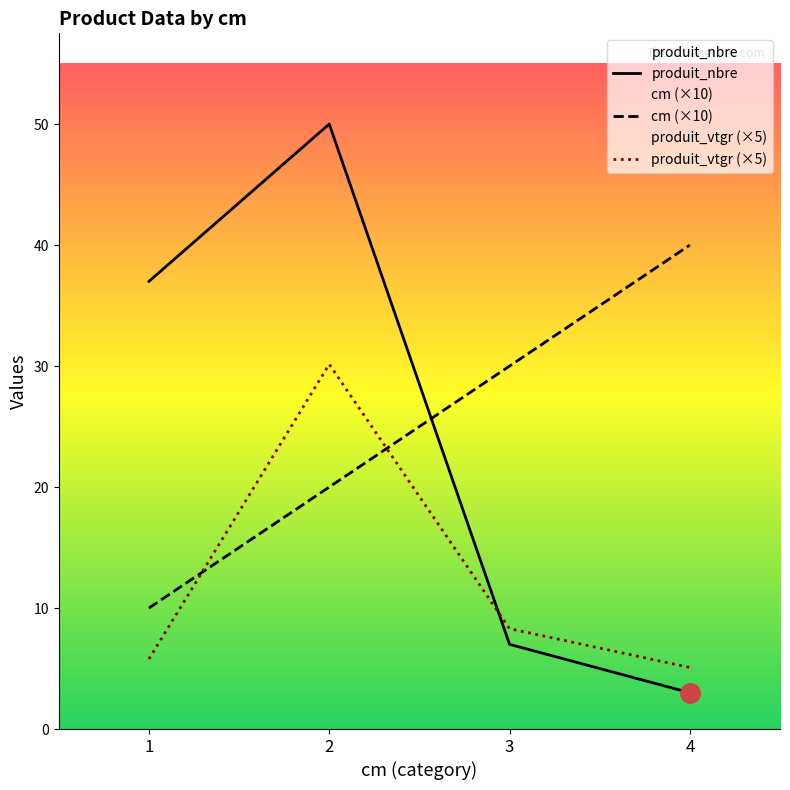

What is the difference between the produit_vtgr (×5) values at 1 and 3?

2.5